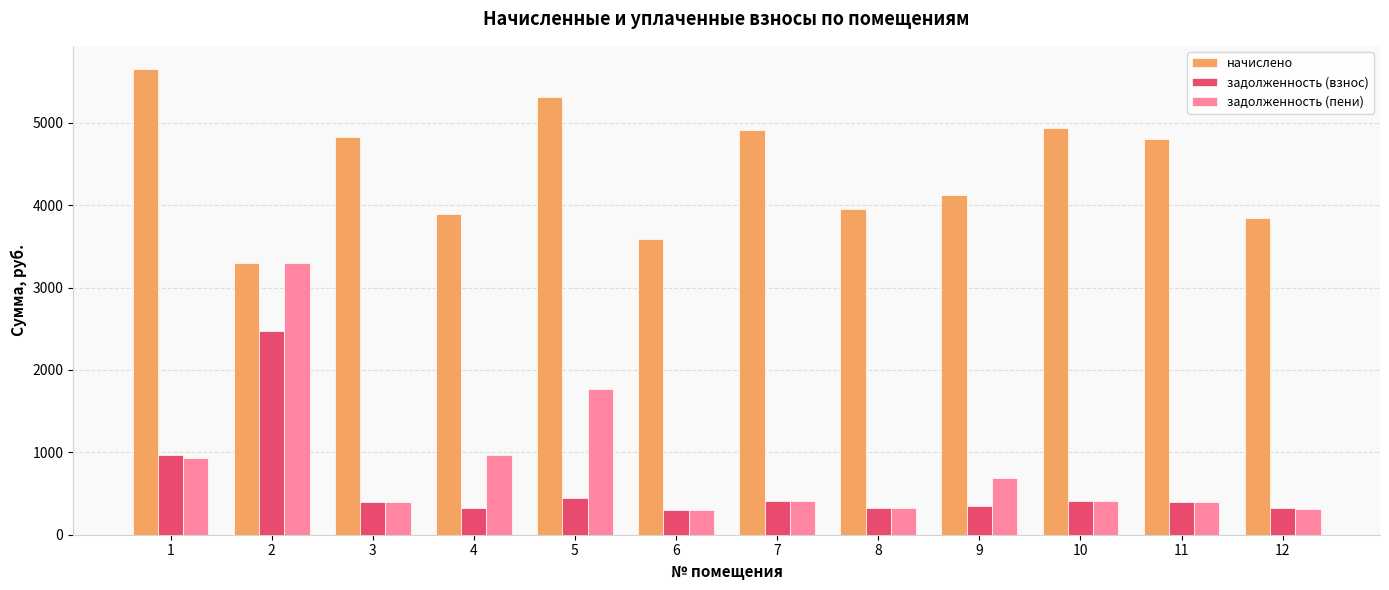

Is the value of задолженность (взнос) at 12 greater than the value of начислено at 2?

No